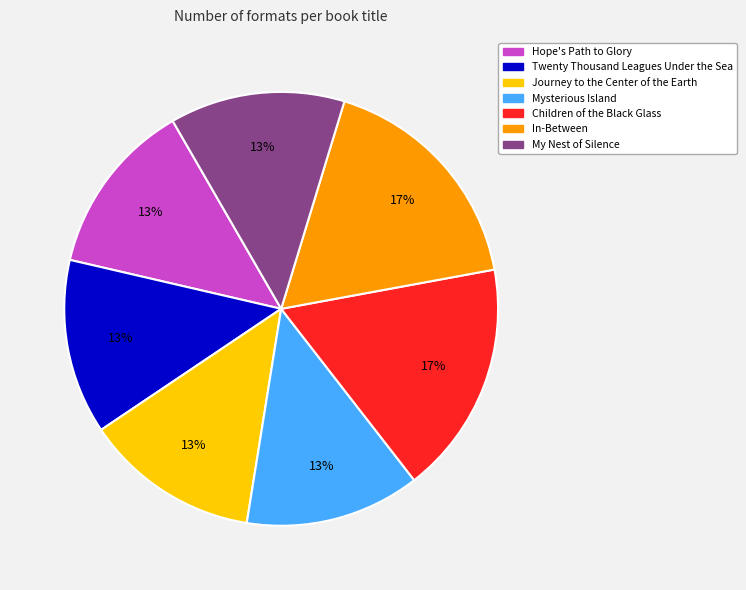

How many segments does this pie chart have?

7